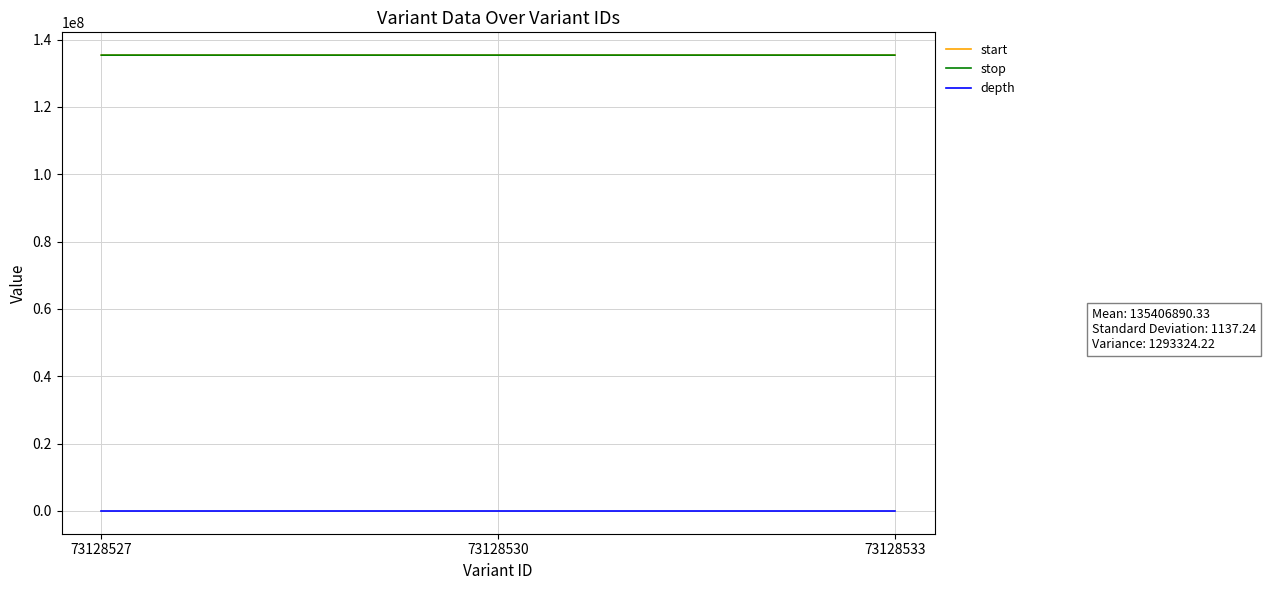

How many values in the depth series are below 18?

1